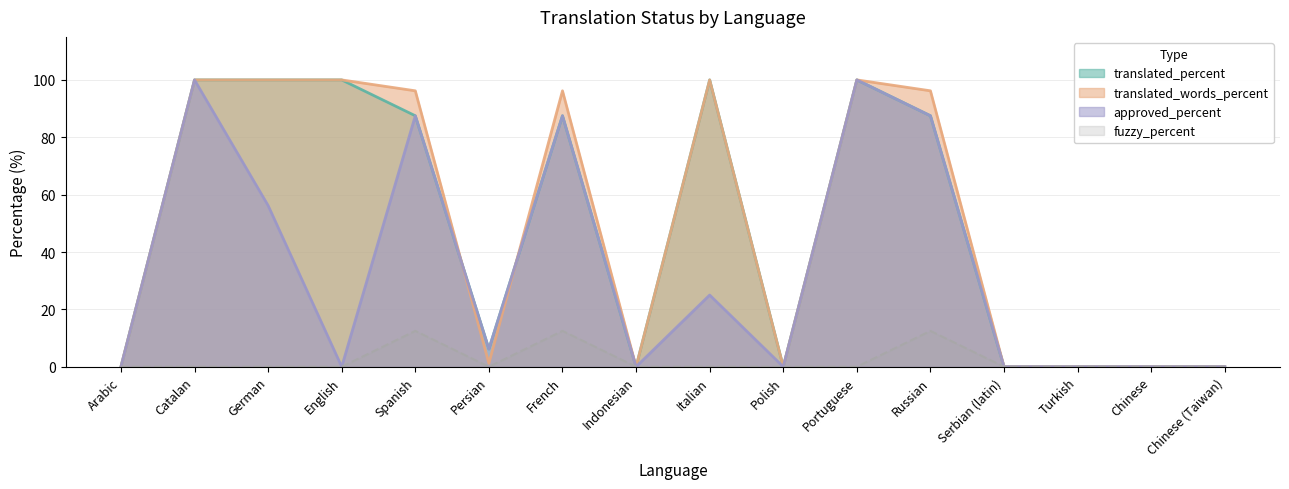

Is the value of approved_percent at Turkish greater than the value of fuzzy_percent at Chinese?

No